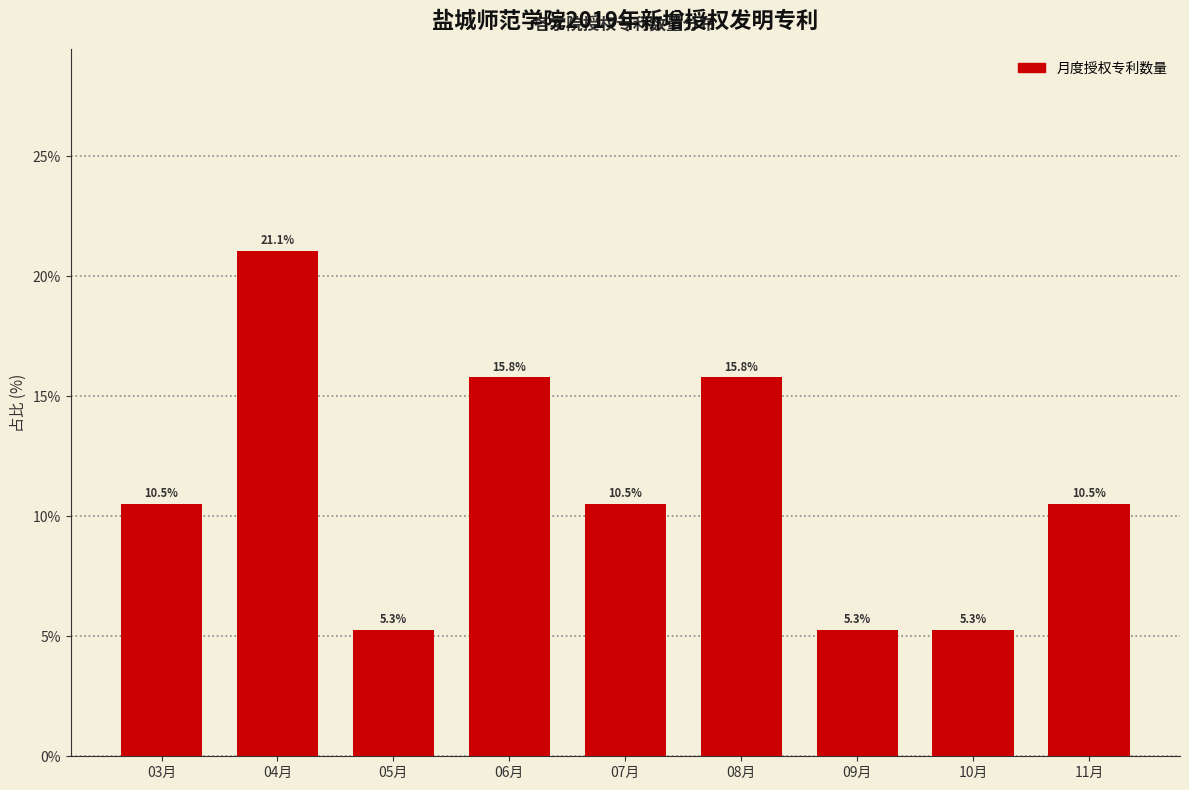

Reading left to right, extract all data points from this chart.

10.5	21.1	5.3	15.8	10.5	15.8	5.3	5.3	10.5